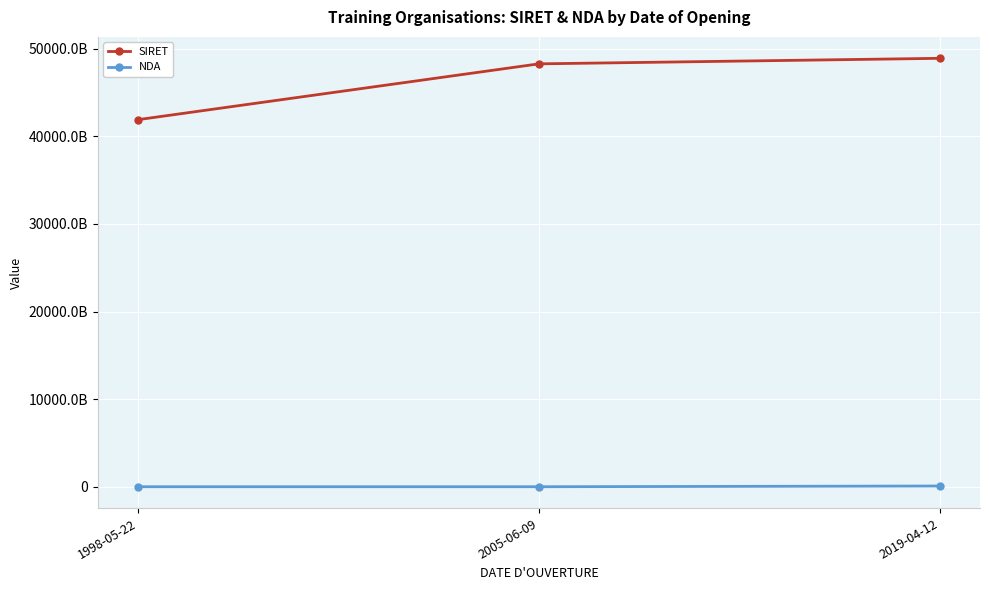

What is the total value across all series at 2019-04-12?

49002727480676